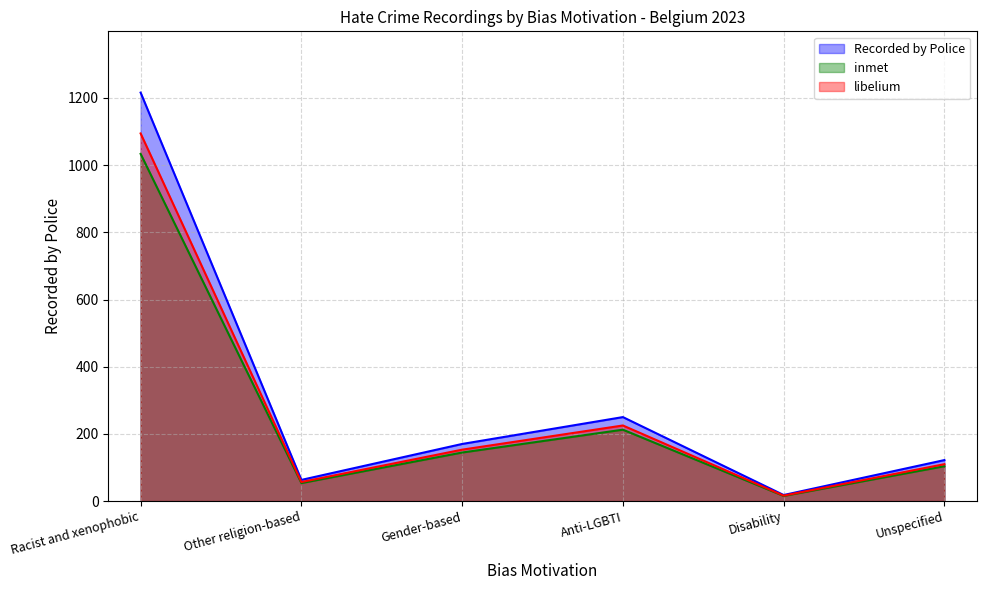

What is the label of the 6th point from the left?

Unspecified